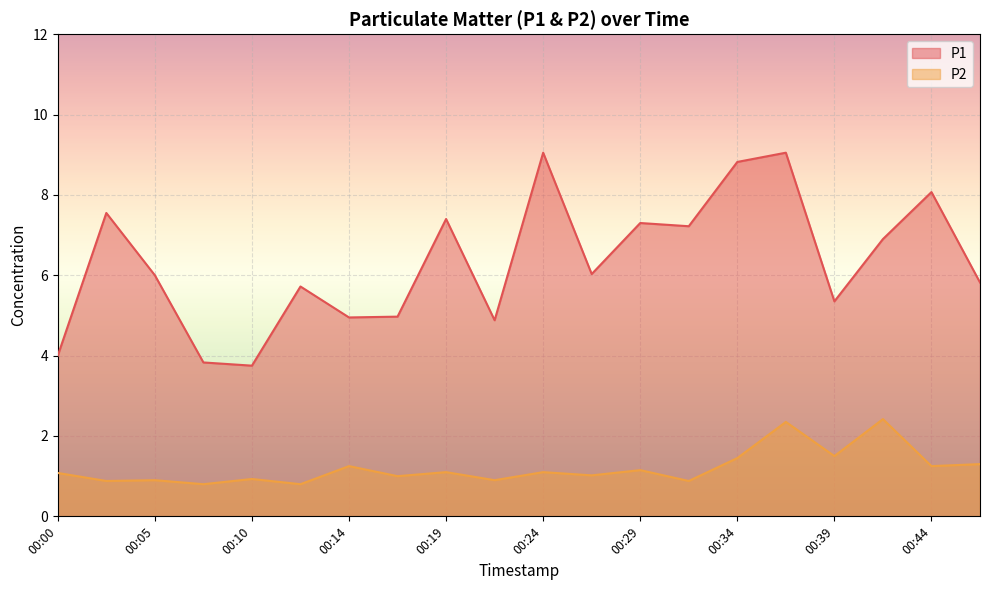

Reading left to right, list all the values displayed in this chart.

P1: 4.0	7.5	6.0	3.8	3.8	5.7	5.0	5.0	7.4	4.9	9.1	6.0	7.3	7.2	8.8	9.1	5.3	6.9	8.1	5.8
P2: 1.1	0.9	0.9	0.8	0.9	0.8	1.2	1.0	1.1	0.9	1.1	1.0	1.1	0.9	1.4	2.4	1.5	2.4	1.2	1.3